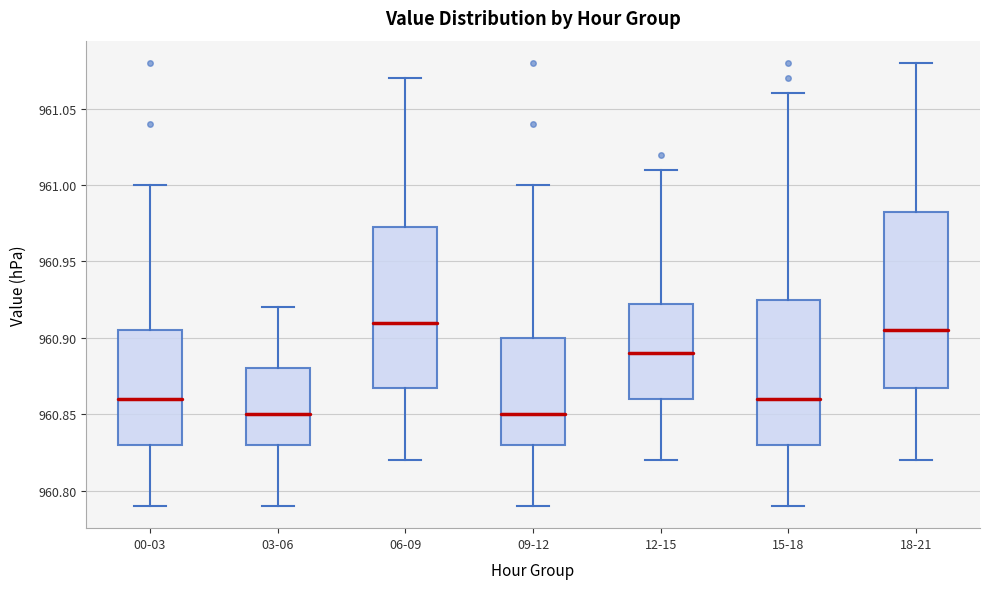

Where does the median line of the box for 09-12 sit on the y-axis? The values are not printed on the chart, so give them approximately, as read against the axis.

960.850